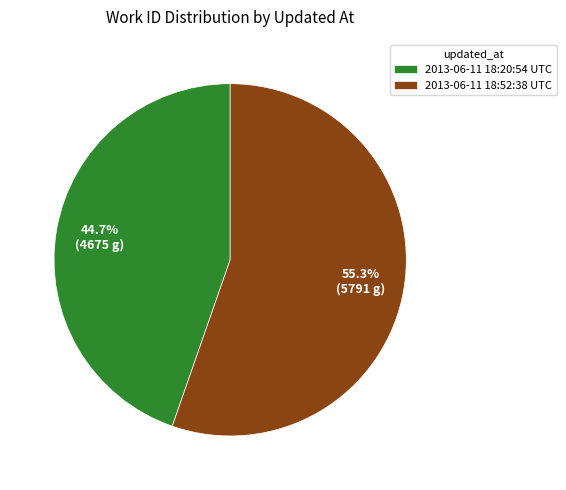

Approximately how many times larger is the value at 2013-06-11 18:20:54 UTC compared to 2013-06-11 18:52:38 UTC?

0.8